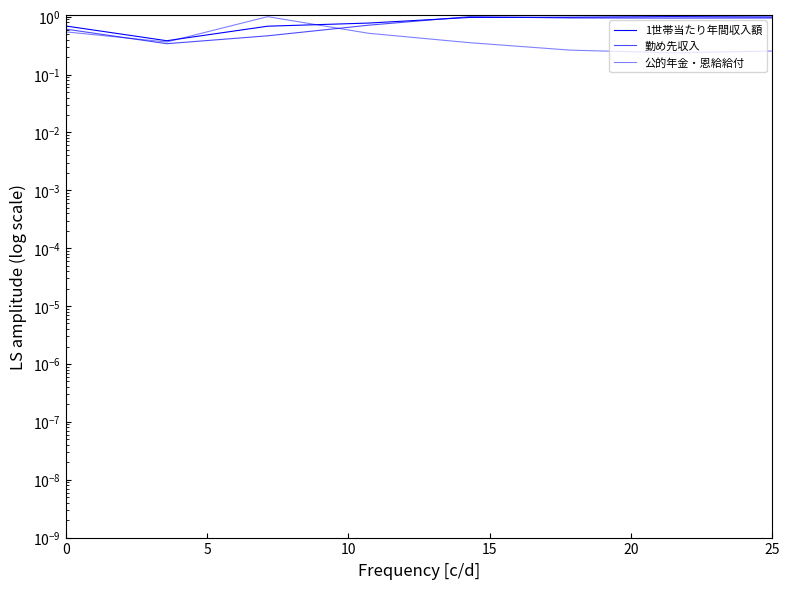

True or false: 1世帯当たり年間収入額 has a value of 0.2 at 5.

False